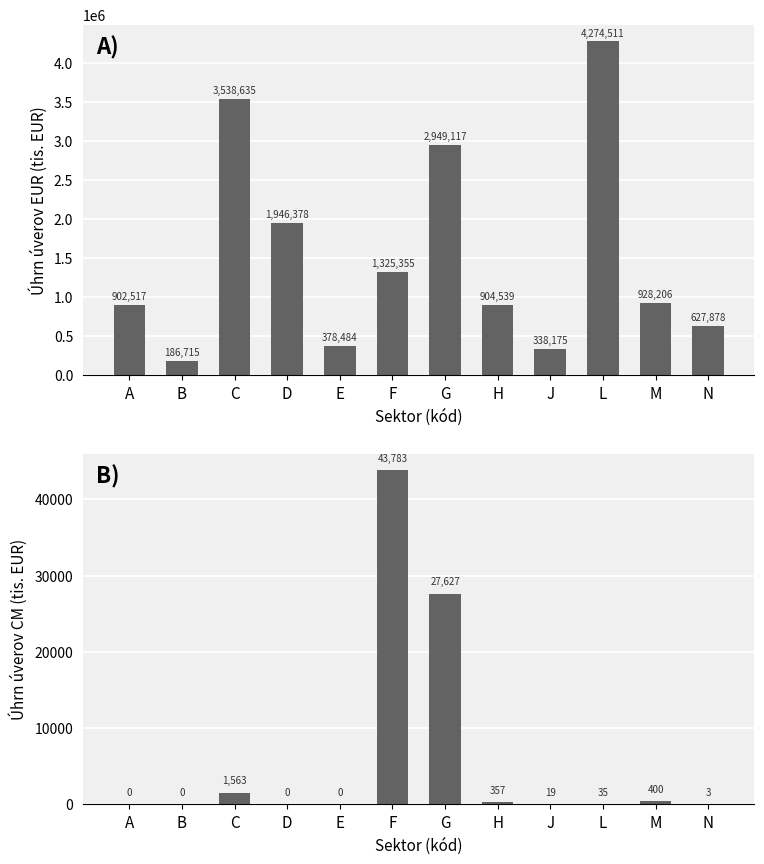

What is the difference between the maximum and minimum values in the CM series?

43783